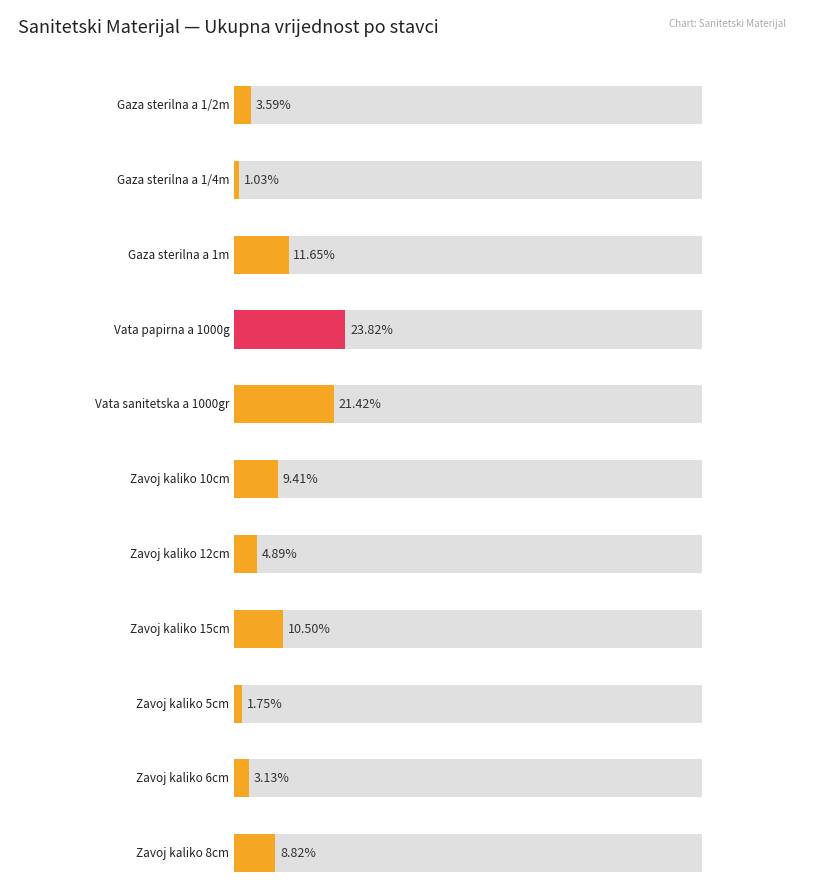

Where is the data nearest to the value 2536?

Gaza sterilna a 1m